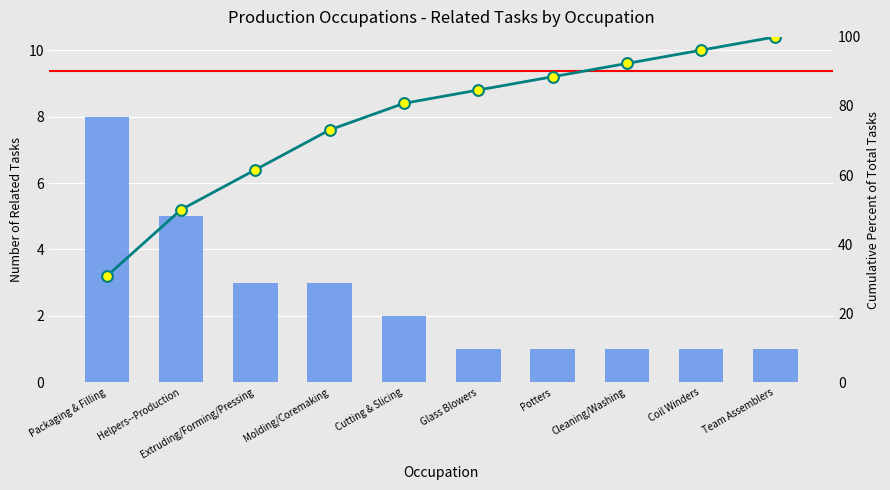

At which category is the sum across all series the highest?

Team Assemblers